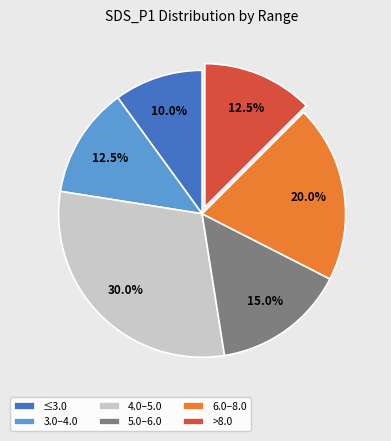

How many segments does this pie chart have?

6